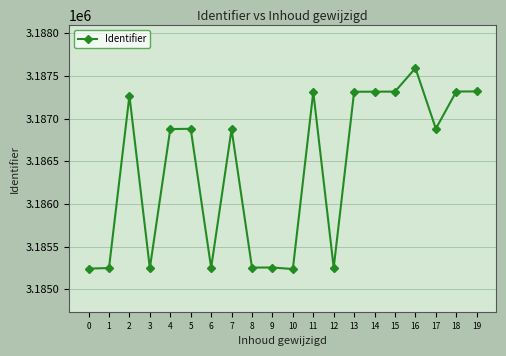

The value at 3 is 5324740. True or false?

False